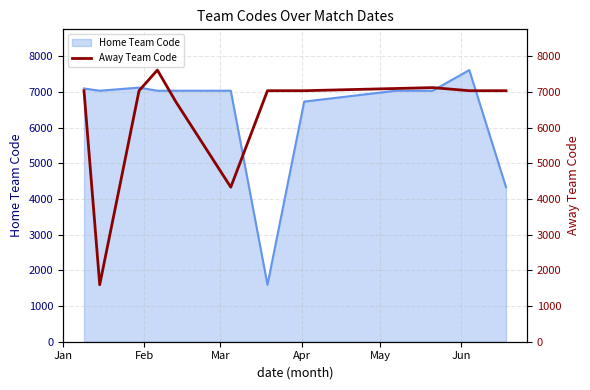

What is the maximum value shown in the chart?

7610